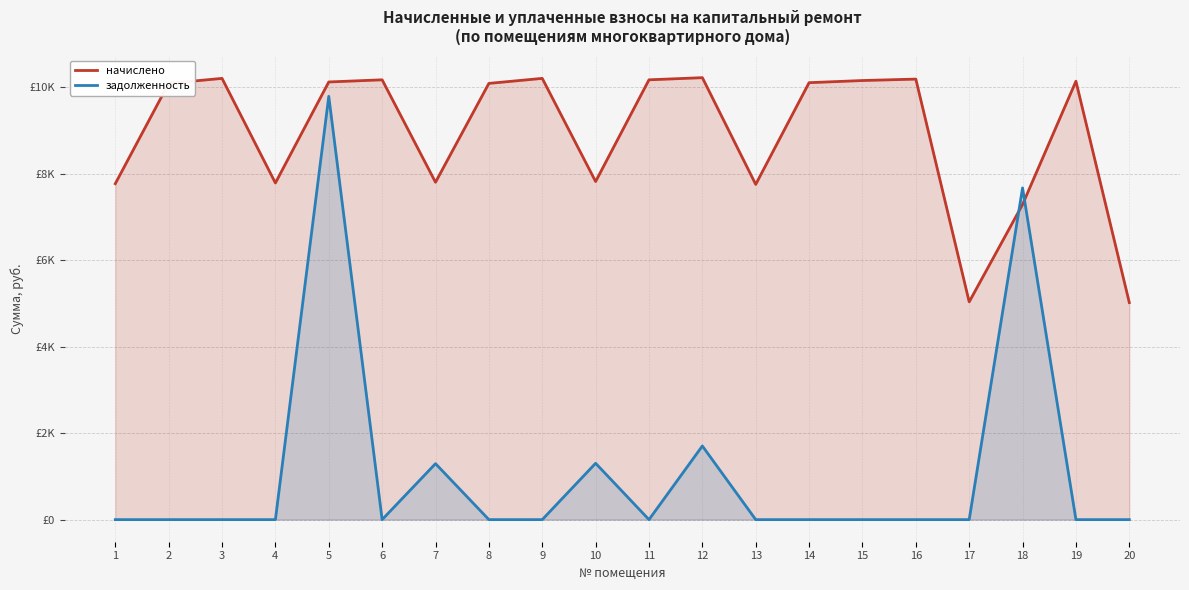

What is the difference between the second highest and minimum values in the задолженность series?

7669.2